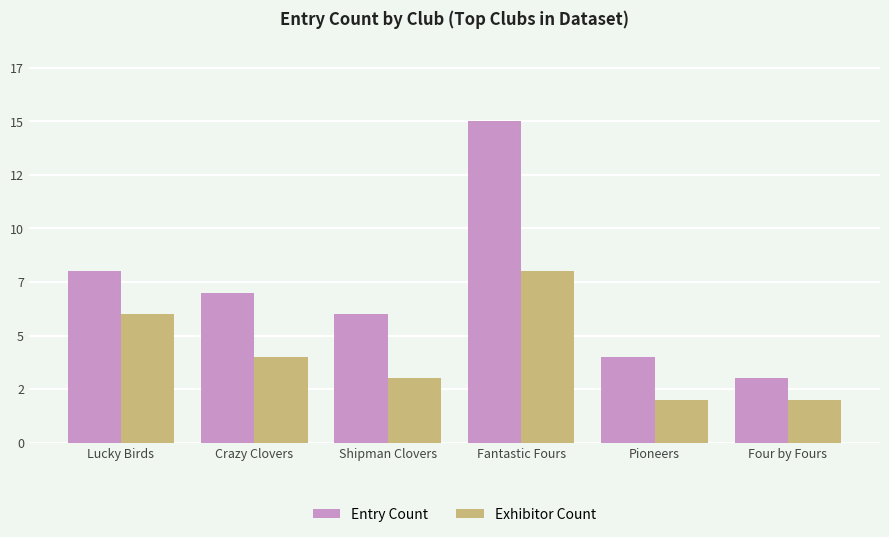

What is the label of the 5th bar from the left?

Pioneers